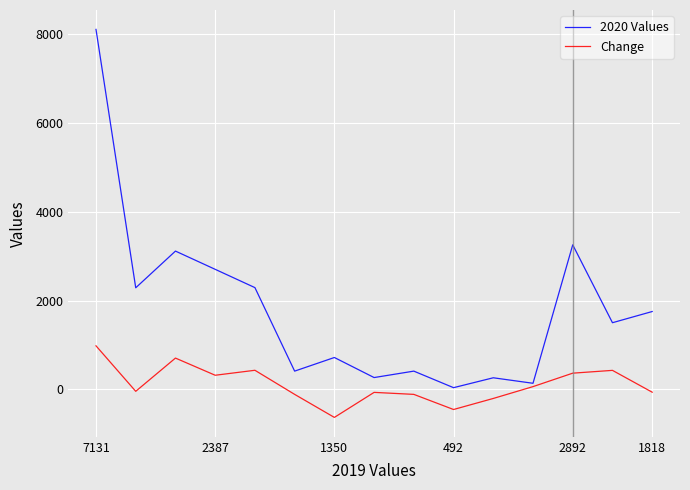

List the series in order of their overall mean, highest first.

2020 Values, Change